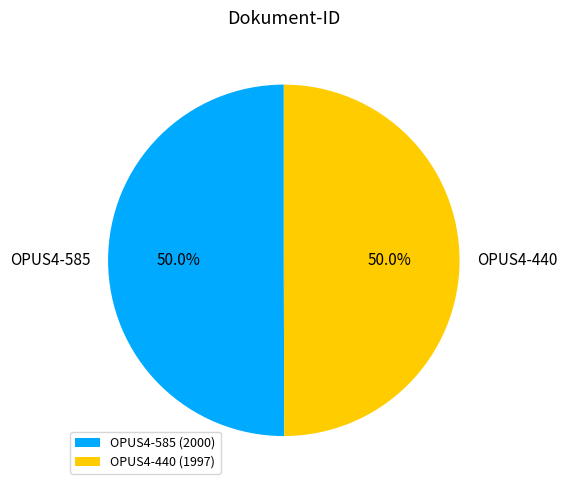

Is it true that OPUS4-585 is 38% of the pie?

False